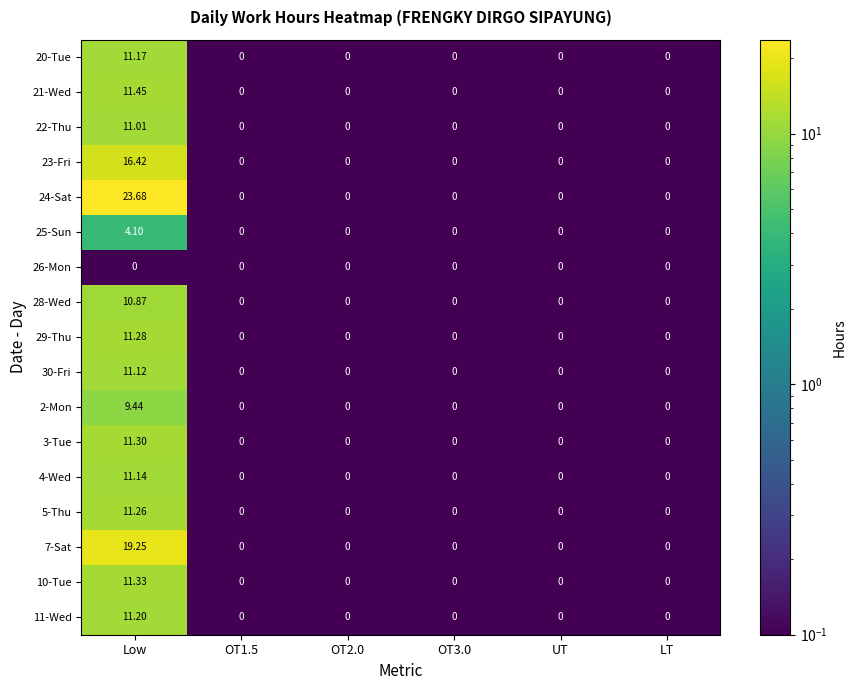

At which category is the sum across all series the highest?

Low